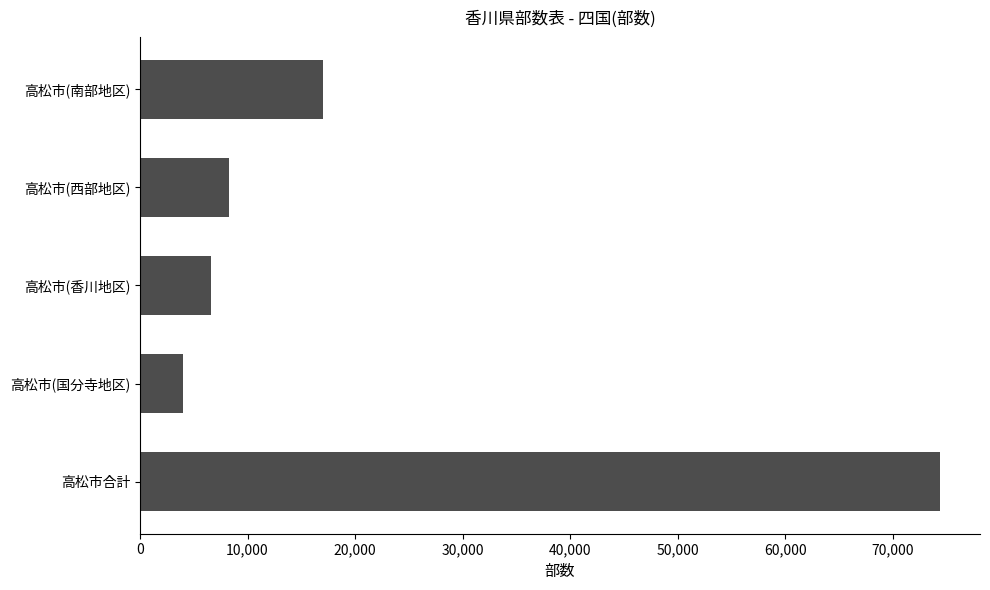

What is the value of the 1st bar from the top?

17050